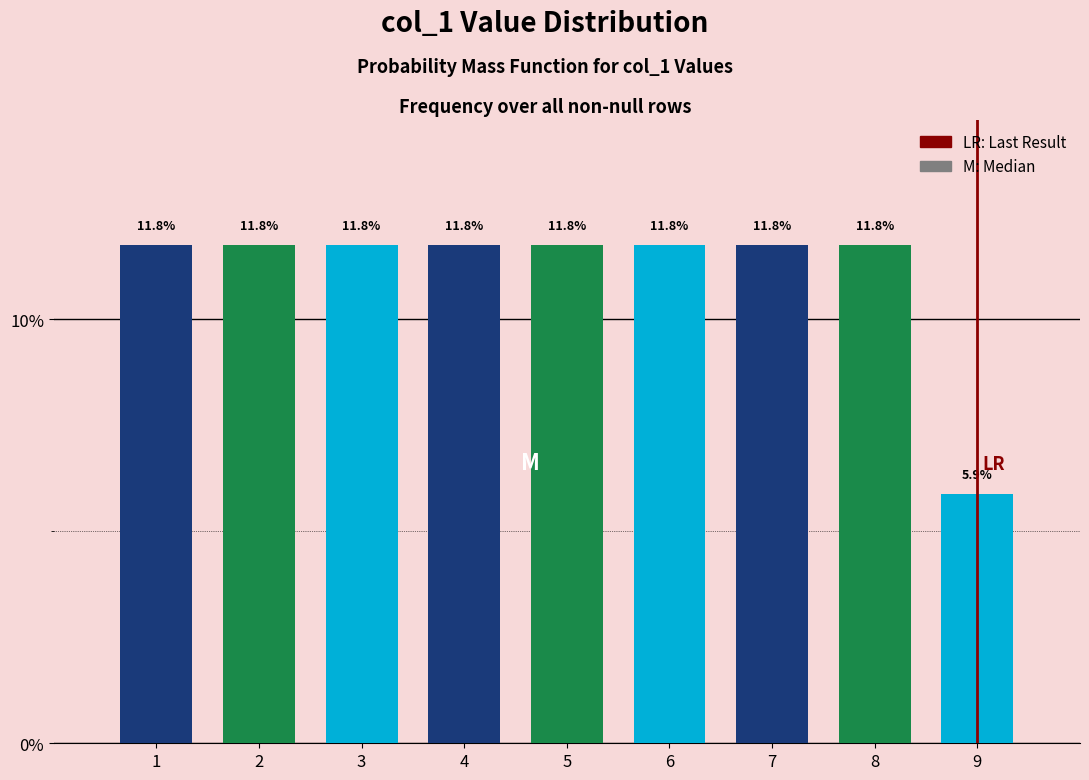

Reading left to right, transcribe all the data shown in this chart.

1=11.8	2=11.8	3=11.8	4=11.8	5=11.8	6=11.8	7=11.8	8=11.8	9=5.9